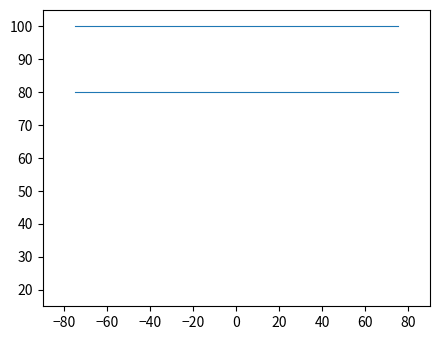

Reading left to right, what are all the values shown in this chart?

Vērtspapīru skaits: 80	80	80	80	80	80	80	80	80	80	80	80	80	80	80
Vērtspapīra nominālsvērtība: 100	100	100	100	100	100	100	100	100	100	100	100	100	100	100